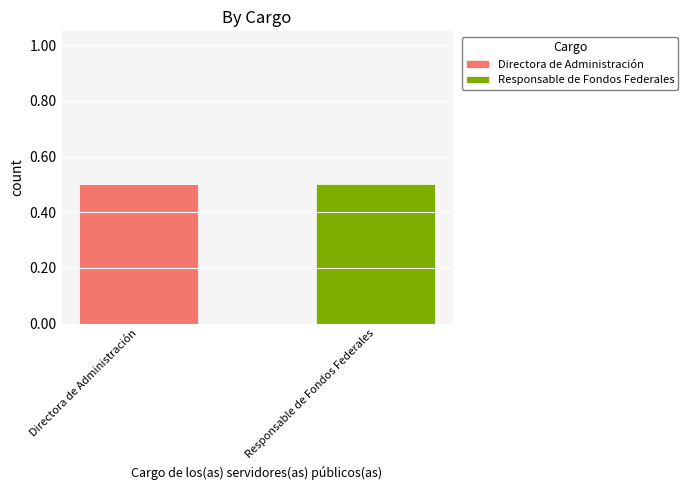

The value of Directora de Administración at Directora de Administración is 0.2. True or false?

False